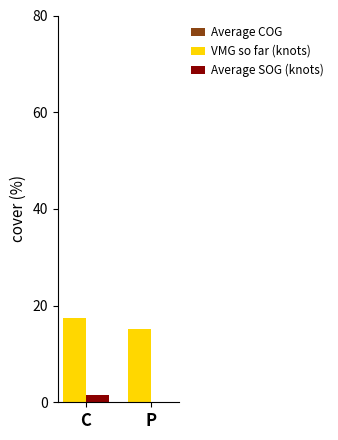

Which series has the largest total across all categories?

VMG so far (knots)